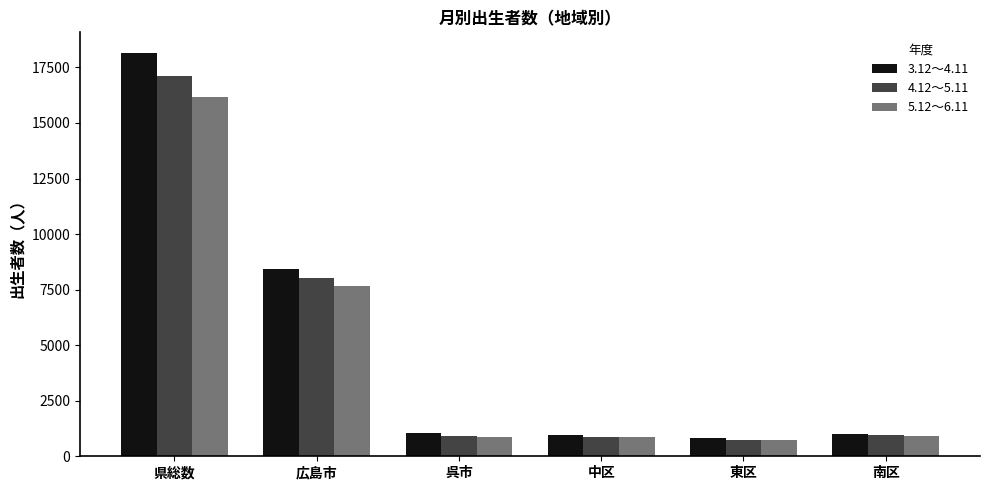

What is the total value across all series at 広島市?

24065